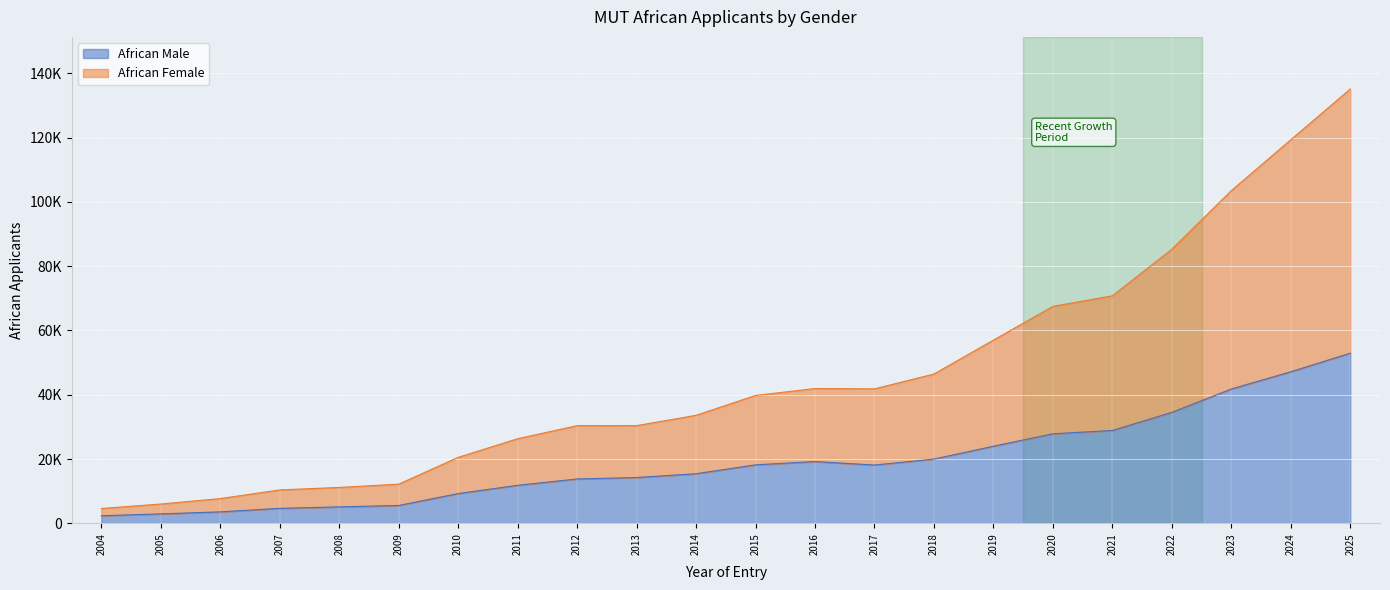

True or false: African Female and African Male intersect in this chart.

False